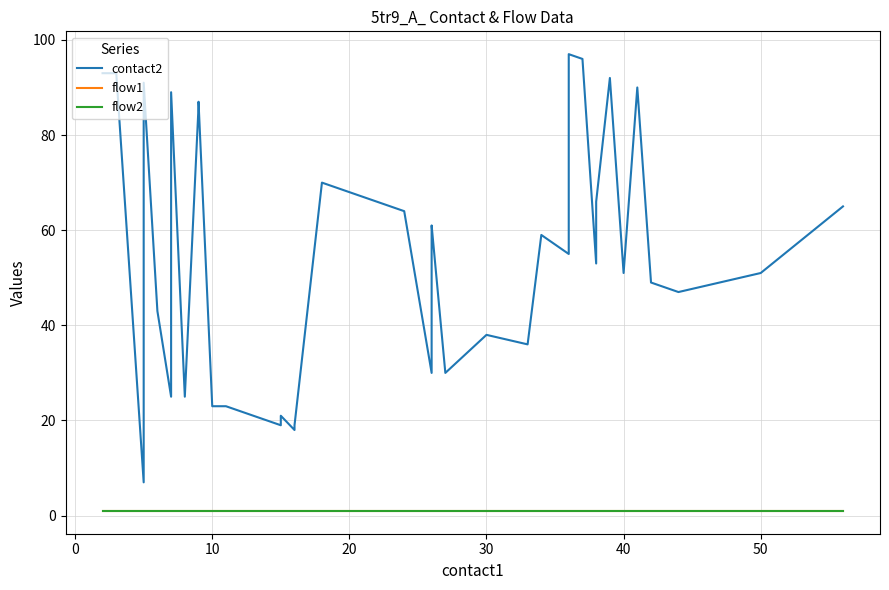

The flow2 series shows 0 at 20. True or false?

False